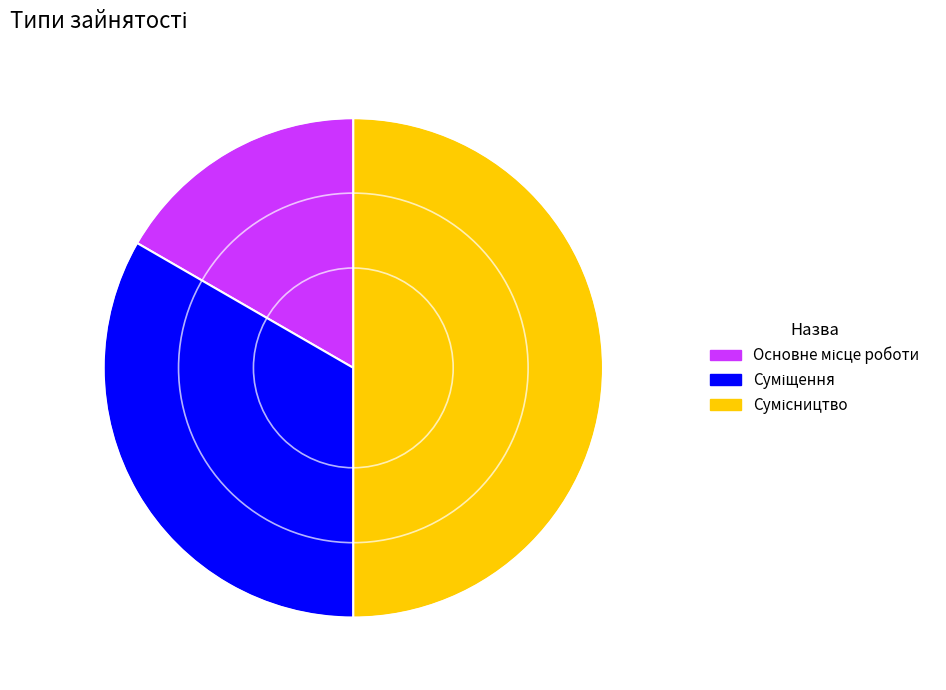

What is the ratio of the value at Суміщення to the value at Сумісництво?

0.7